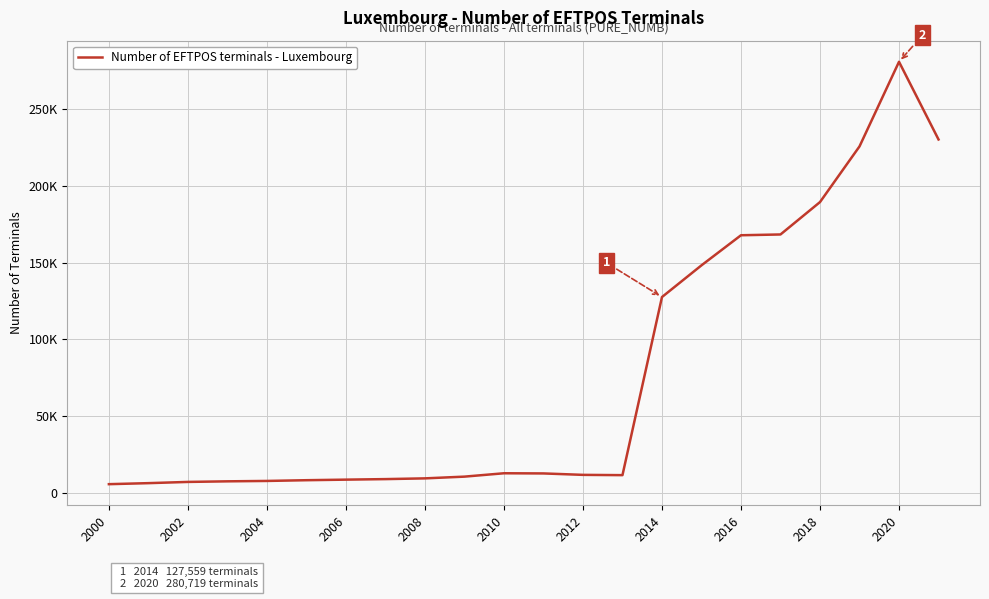

How many lines are shown in the chart?

1